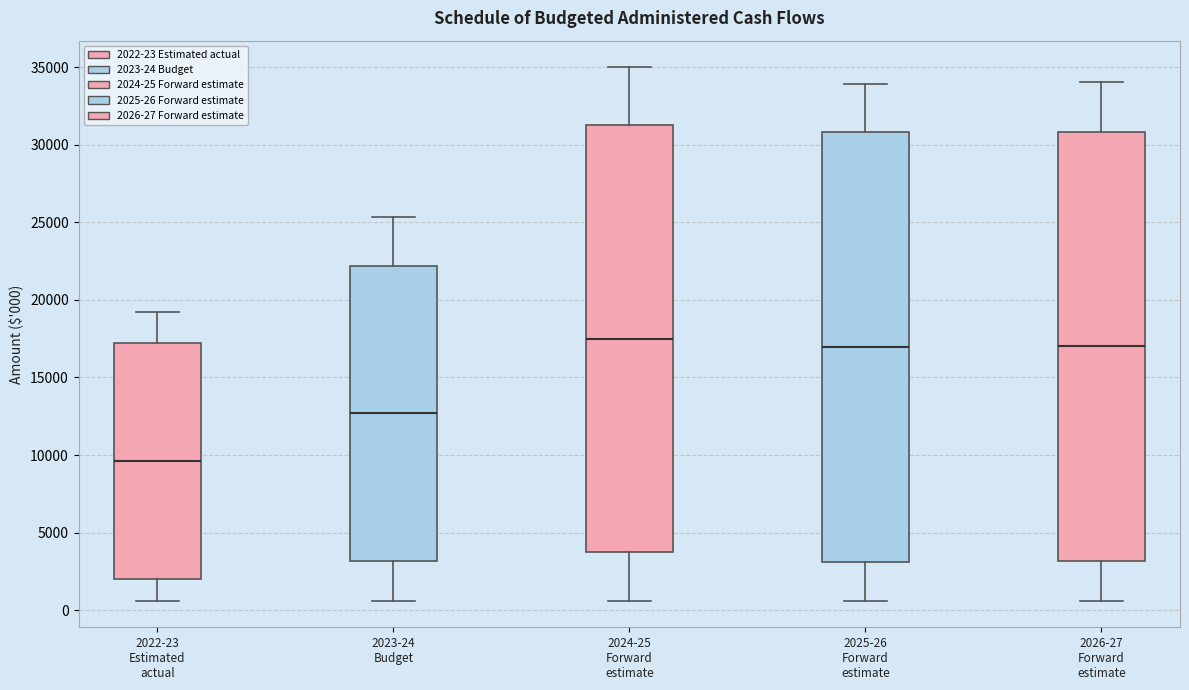

Reading left to right, transcribe this box plot: for each box, give where its median line is, the range the box spans, and where its two whiskers end, as read against the y-axis. The values are not printed on the chart, so give them approximately, as read against the axis.

2022-23 Estimated actual: median 9500, box 2000 to 17000, whiskers 500 to 19000
2023-24 Budget: median 12500, box 3000 to 22000, whiskers 500 to 25500
2024-25 Forward estimate: median 17500, box 3500 to 31000, whiskers 500 to 35000
2025-26 Forward estimate: median 17000, box 3000 to 31000, whiskers 500 to 34000
2026-27 Forward estimate: median 17000, box 3000 to 31000, whiskers 500 to 34000